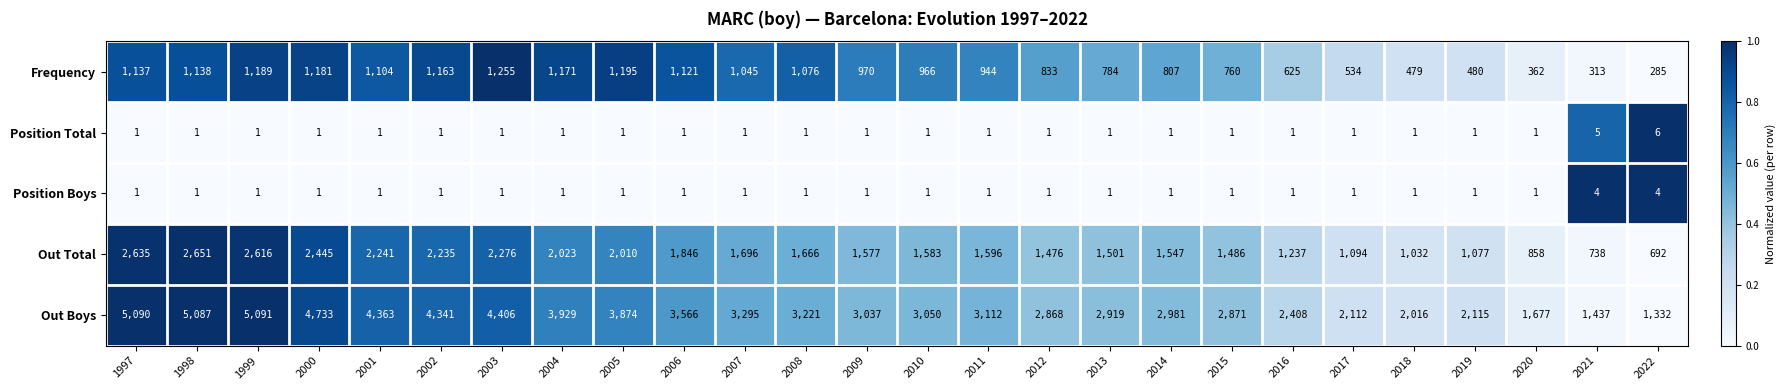

Which category has the highest value across all series?

1999